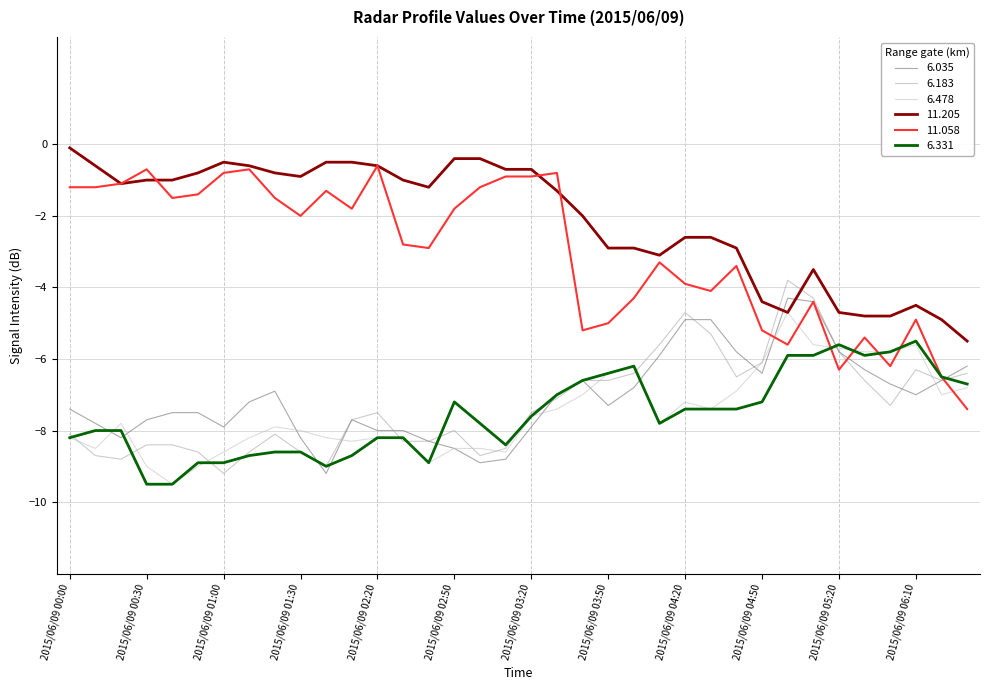

Which series ends up on top after the final intersection of 6.035 and 11.205?

11.205